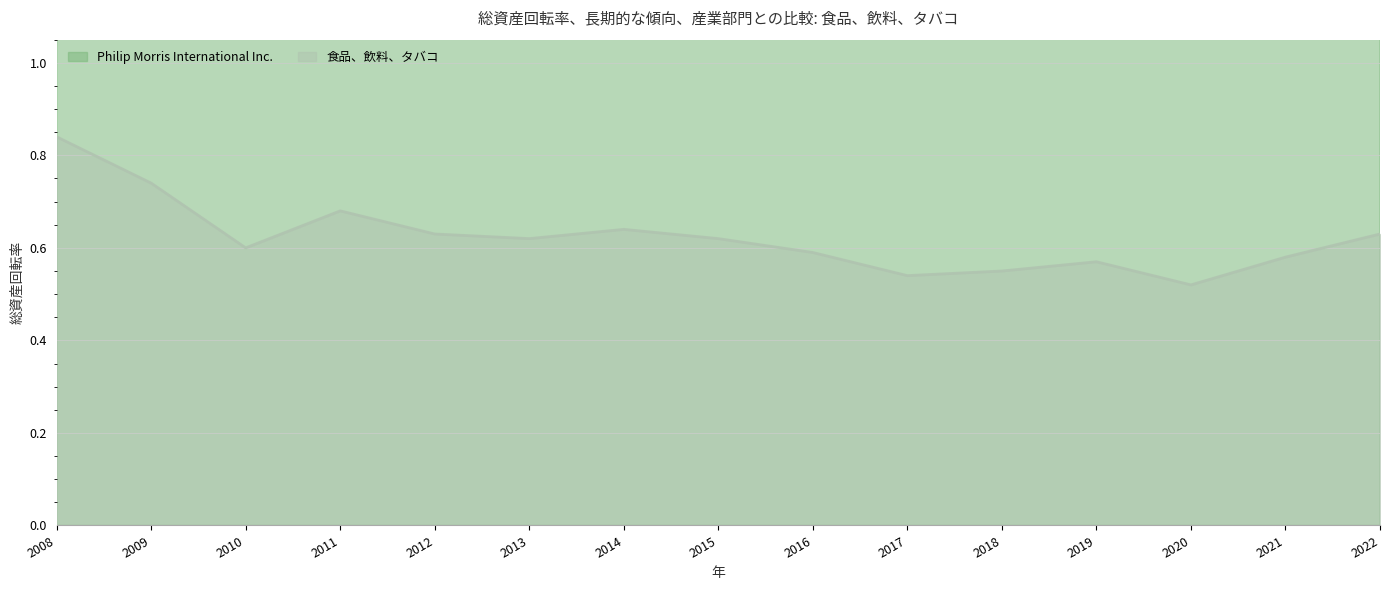

Reading left to right, extract all data points from this chart.

Philip Morris International Inc.: 1.9	1.8	1.9	2.1	2.0	2.1	2.3	2.2	2.0	1.8	2.0	1.8	1.7	2.0	1.3
食品、飲料、タバコ: 0.8	0.7	0.6	0.7	0.6	0.6	0.6	0.6	0.6	0.5	0.6	0.6	0.5	0.6	0.6